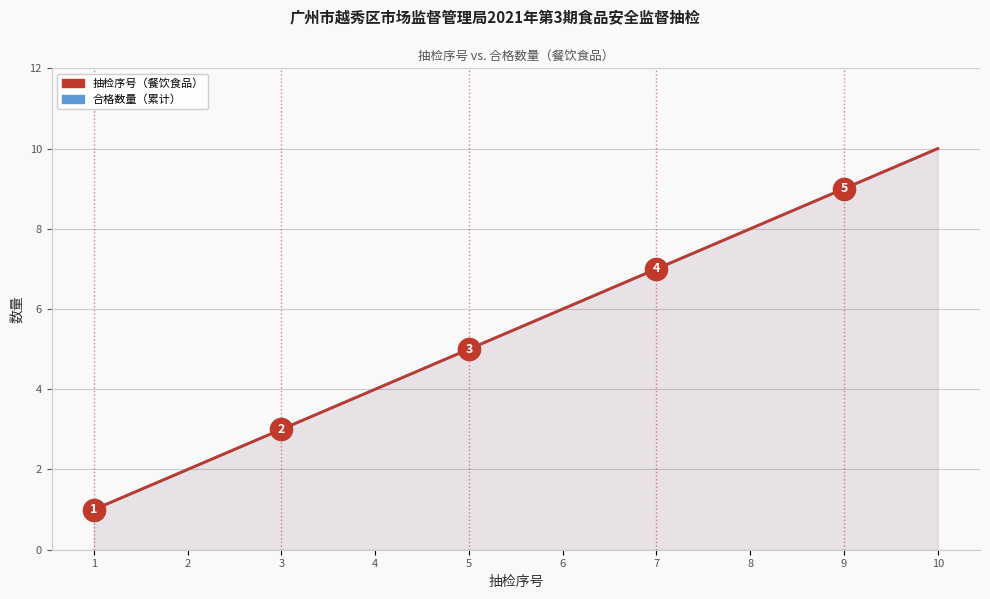

True or false: 合格数量（累计） and 抽检序号 cross at least once.

False